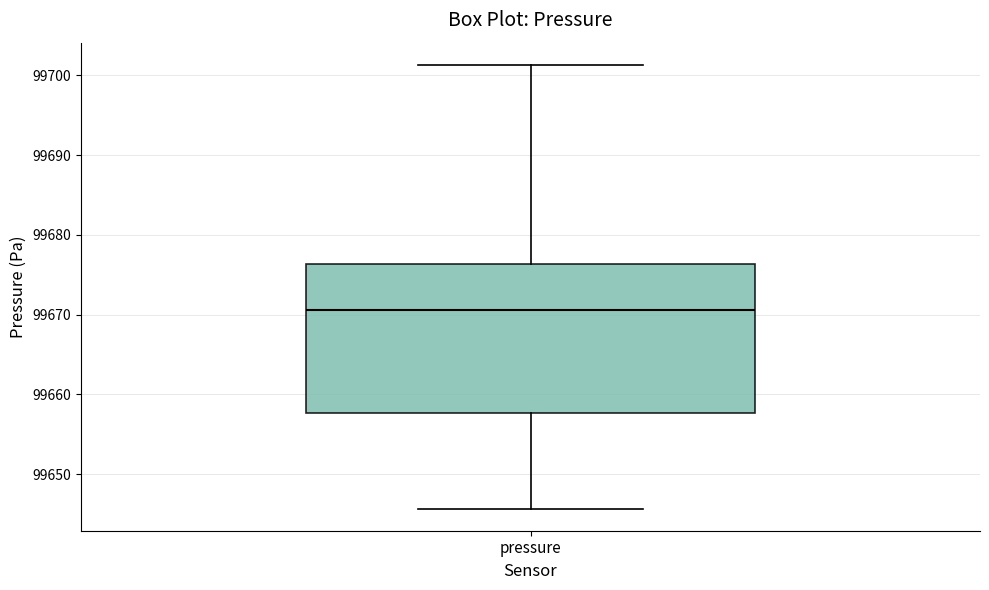

Where does the upper whisker of the box for pressure end on the y-axis? The values are not printed on the chart, so give them approximately, as read against the axis.

99701